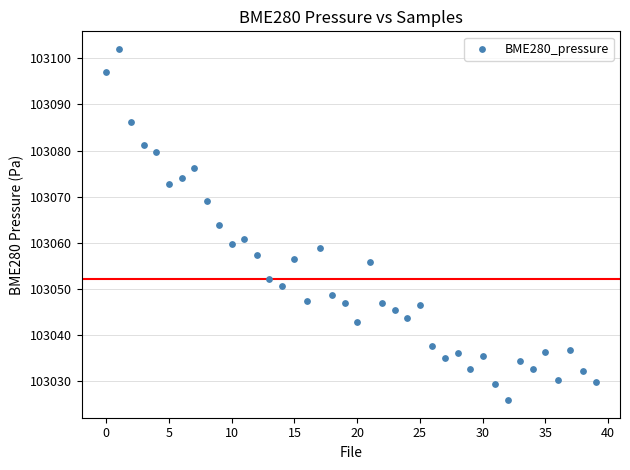

What is the range of Y values (max minus min)?

76.1